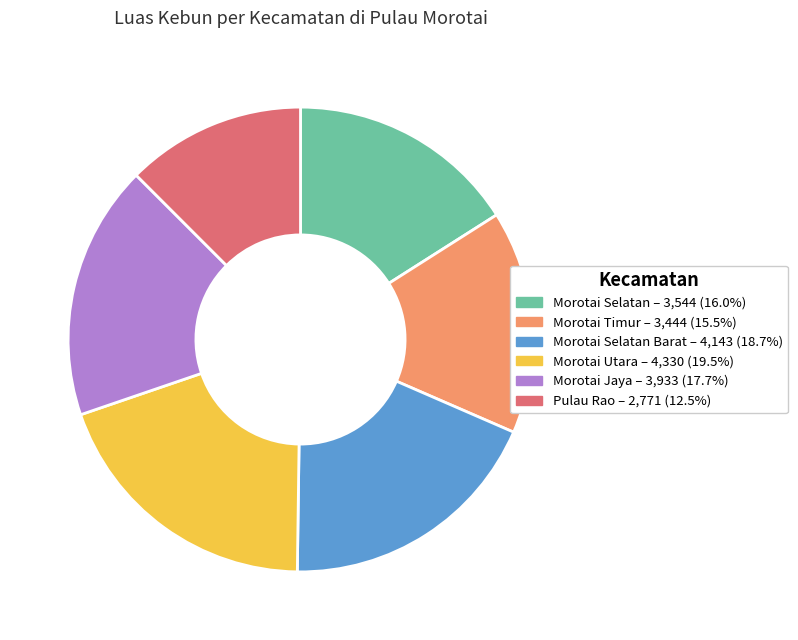

Is there a majority slice in this chart?

No